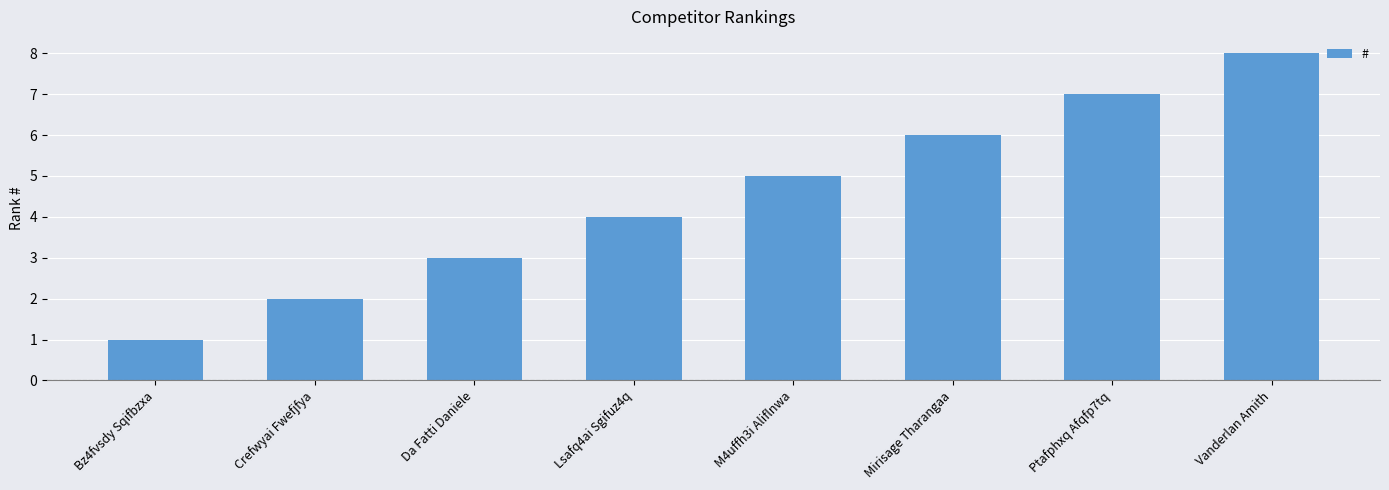

Between M4uffh3i Aliflnwa and Da Fatti Daniele, which is larger?

M4uffh3i Aliflnwa